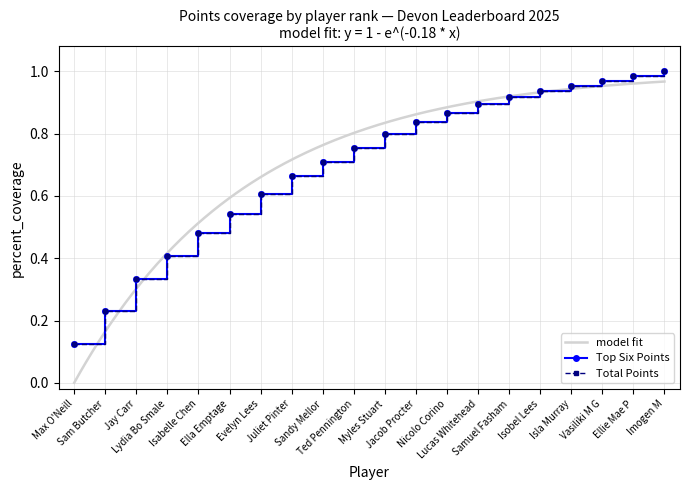

True or false: Total Points has more than 2 points higher than both neighbors.

False